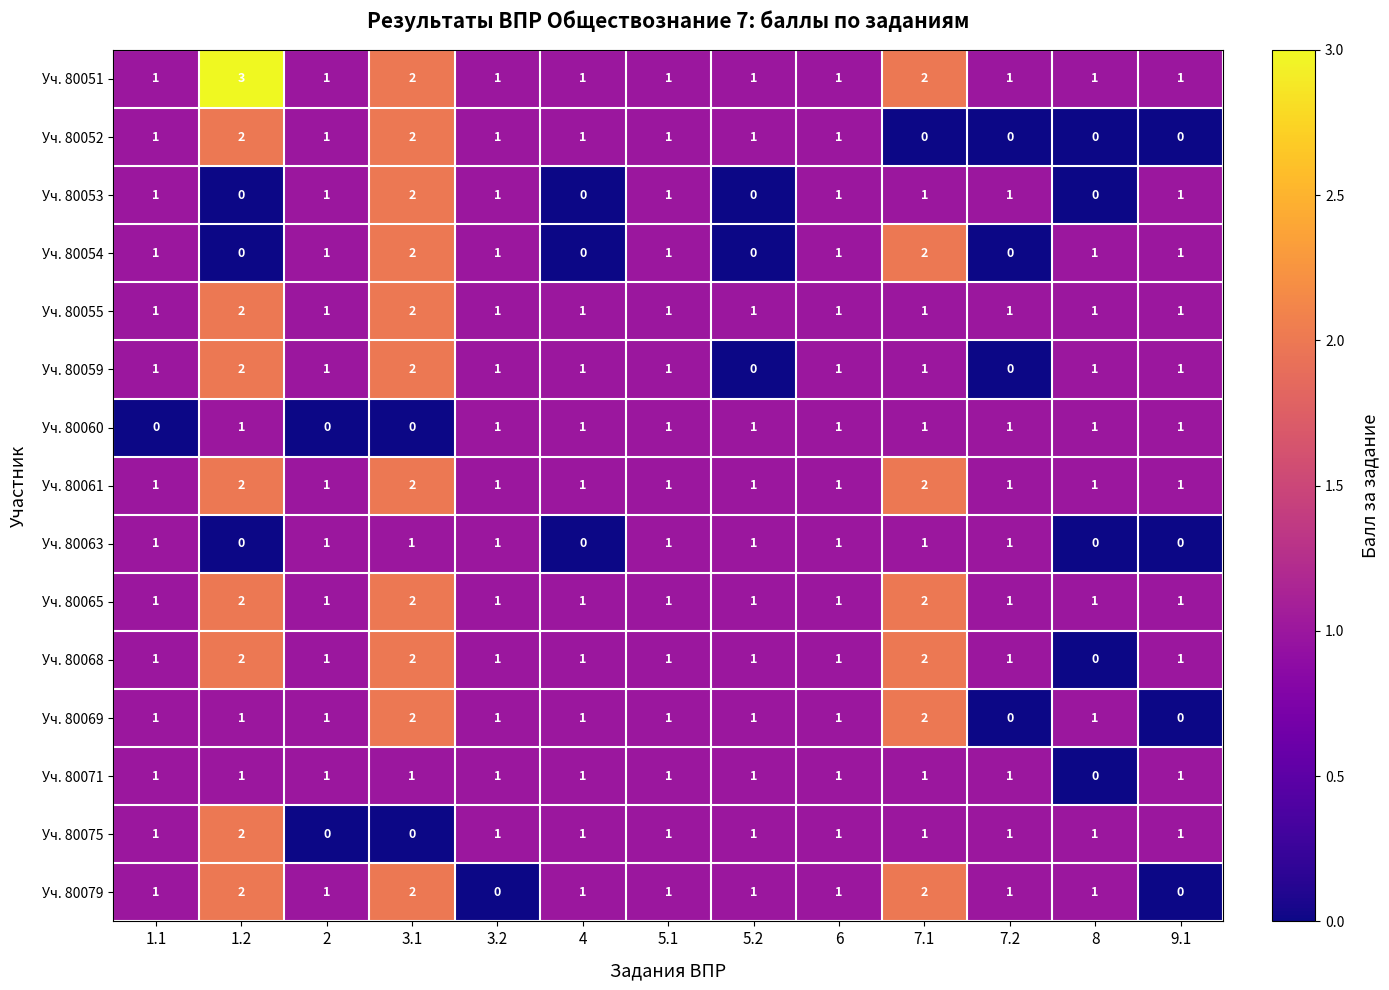

Is it true that Уч. 80059 equals 1 at 2?

True